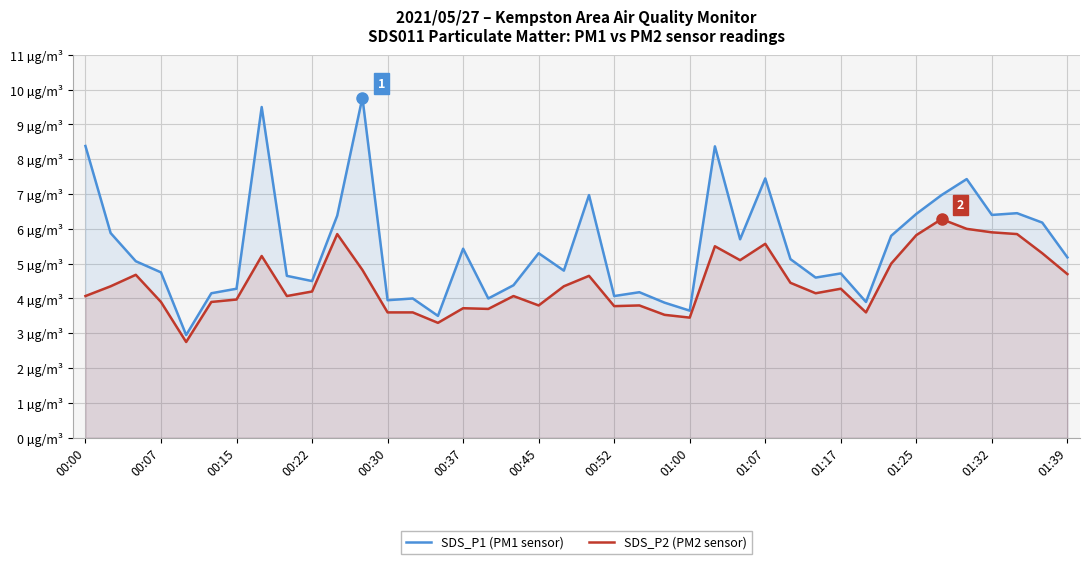

At how many categories does at least one series exceed 9?

2